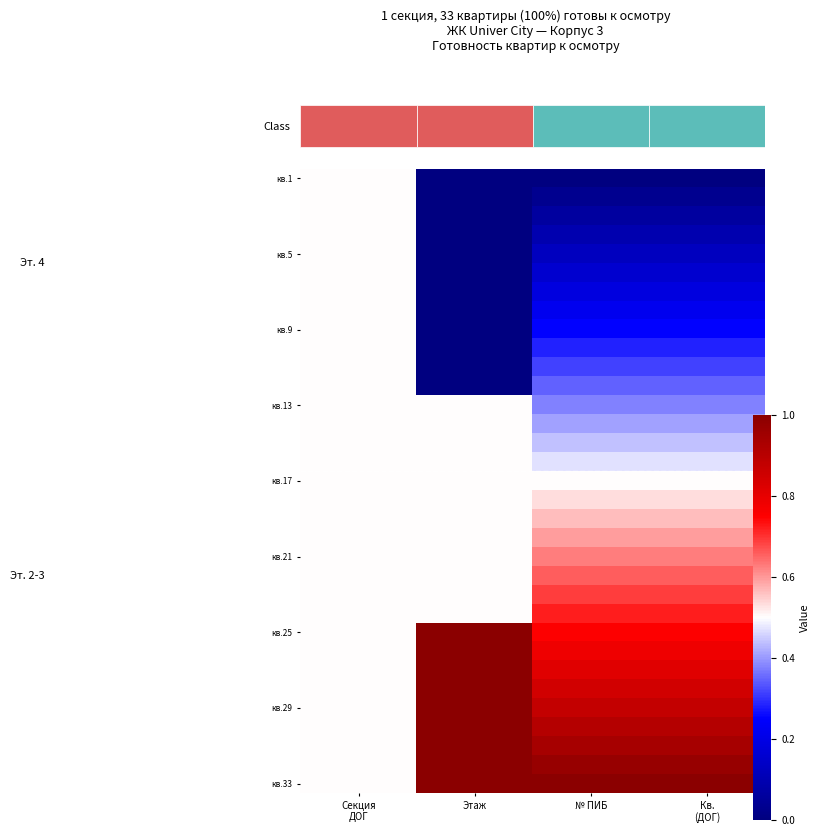

What is the spread (max minus min) of values at № ПИБ?

1.0